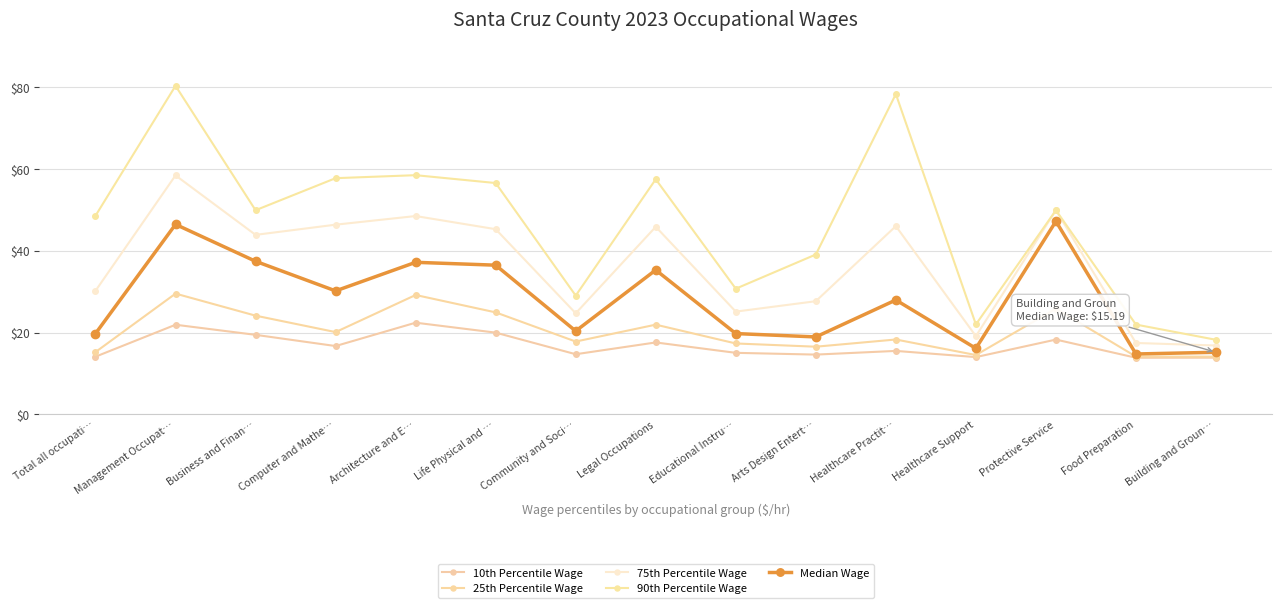

How many values in the 75th Percentile Wage series exceed 43?

8